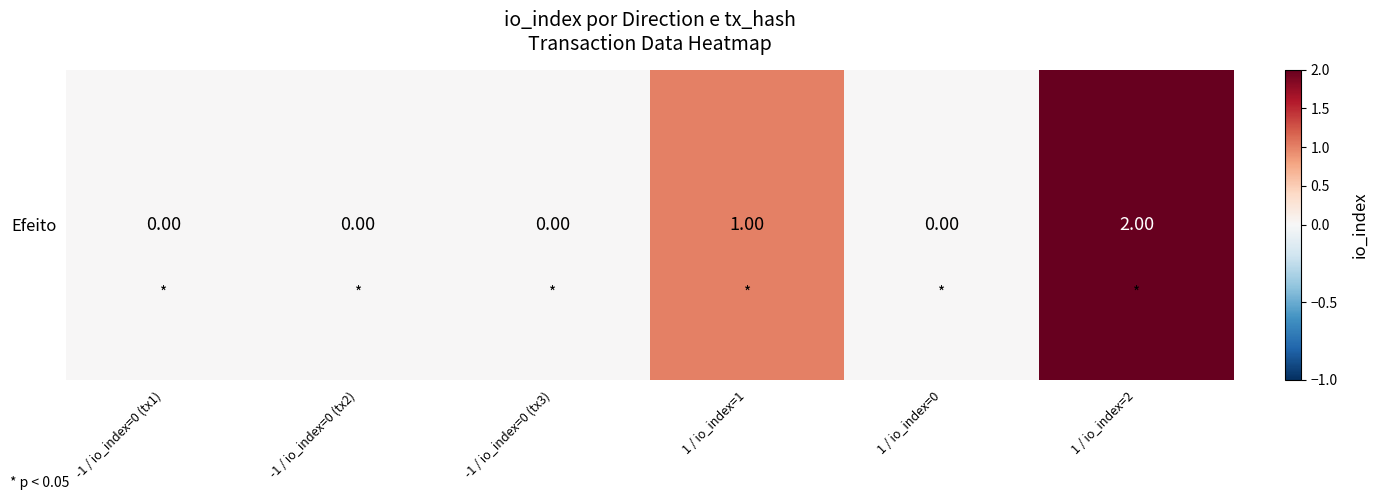

Rank the categories by value from lowest to highest.

-1 / io_index=0 (tx1), -1 / io_index=0 (tx2), -1 / io_index=0 (tx3), 1 / io_index=0, 1 / io_index=1, 1 / io_index=2